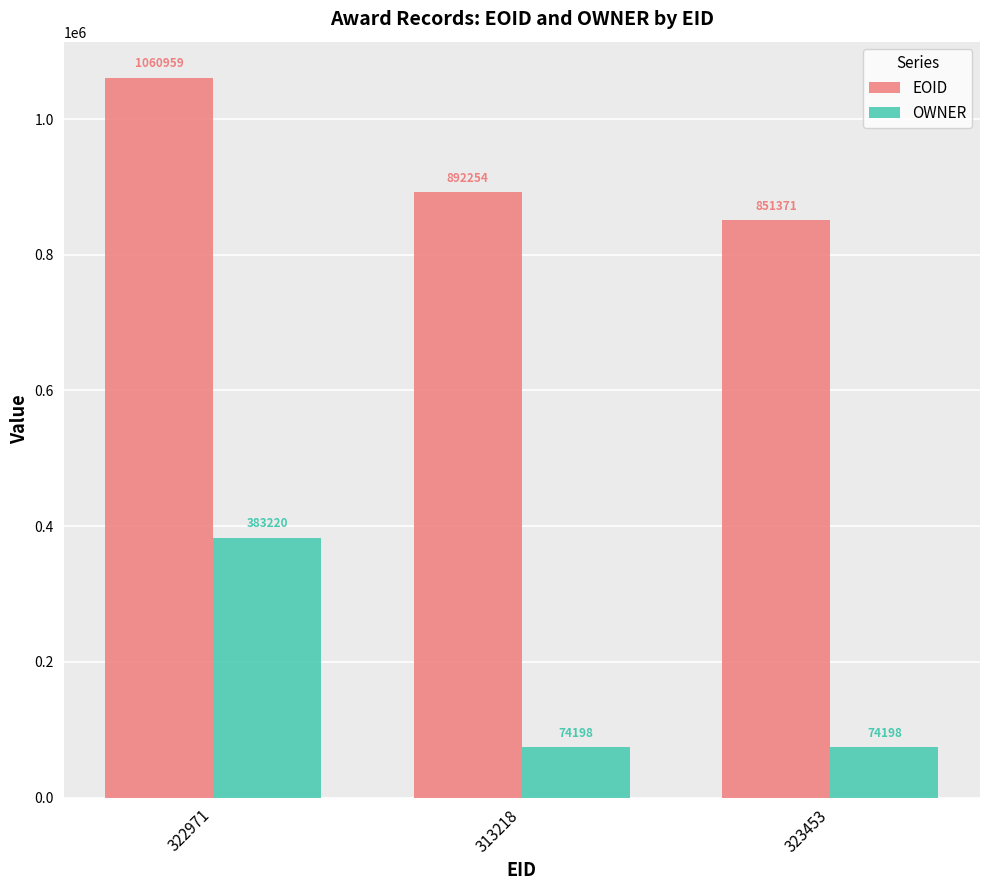

Reading right to left, transcribe all the data shown in this chart.

EOID: 323453=851371	313218=892254	322971=1060959
OWNER: 323453=74198	313218=74198	322971=383220